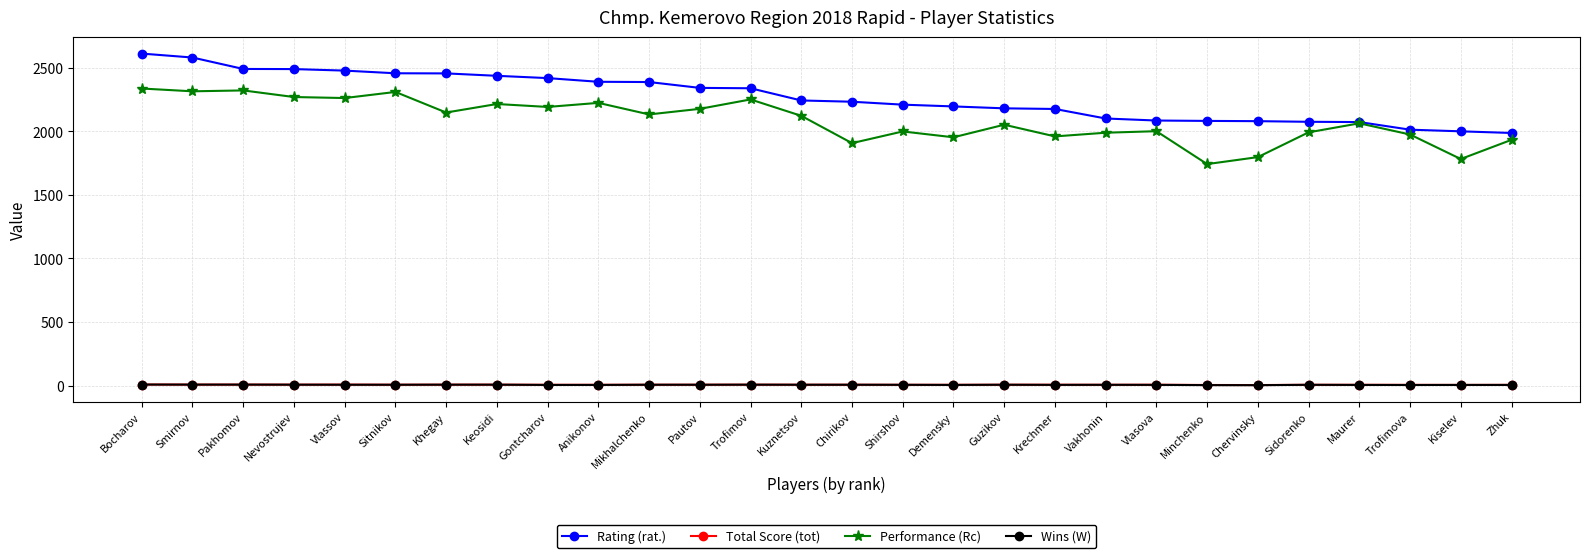

Where does the Performance (Rc) series first go above 2123?

Bocharov